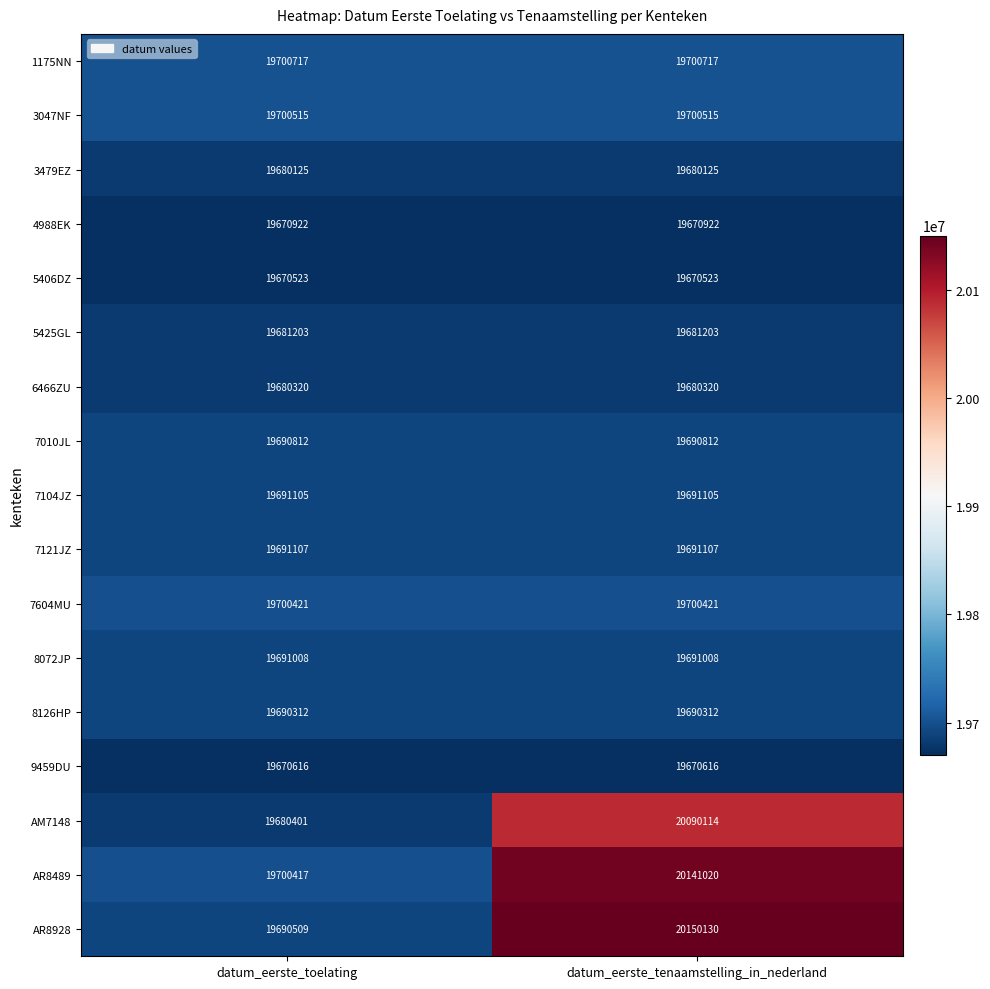

What is the difference between the highest and lowest values at datum_eerste_toelating?

30194